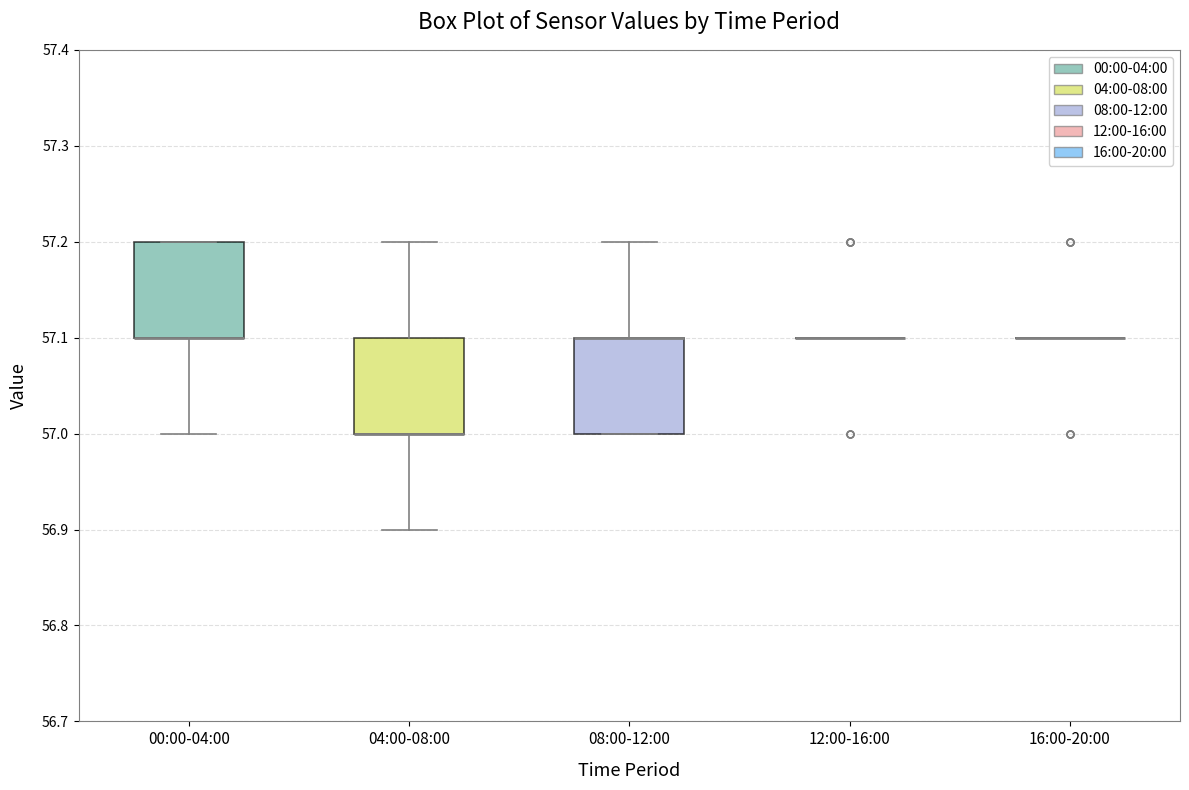

Reading left to right, read every box against the y-axis: the position of its median line, the range the box covers, and the ends of its whiskers. The values are not printed on the chart, so give them approximately, as read against the axis.

00:00-04:00: median 57.1 (drawn on the box's lower edge), box 57.1 to 57.2, whiskers 57.0 to 57.2
04:00-08:00: median 57.0 (drawn on the box's lower edge), box 57.0 to 57.1, whiskers 56.9 to 57.2
08:00-12:00: median 57.1 (drawn on the box's upper edge), box 57.0 to 57.1, whiskers 57.0 to 57.2
12:00-16:00: box collapsed to a line at 57.1, whiskers 57.1 to 57.1
16:00-20:00: box collapsed to a line at 57.1, whiskers 57.1 to 57.1